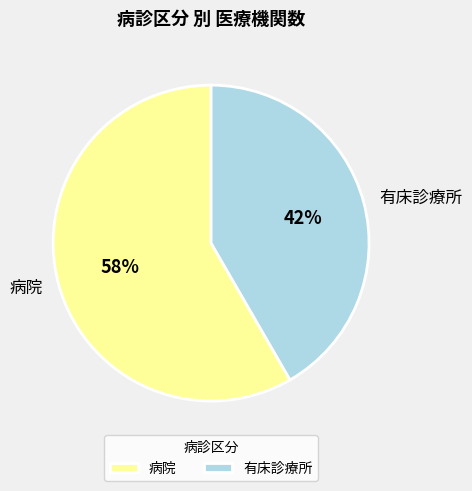

To the nearest percent, what percentage of the pie is 病院?

58%